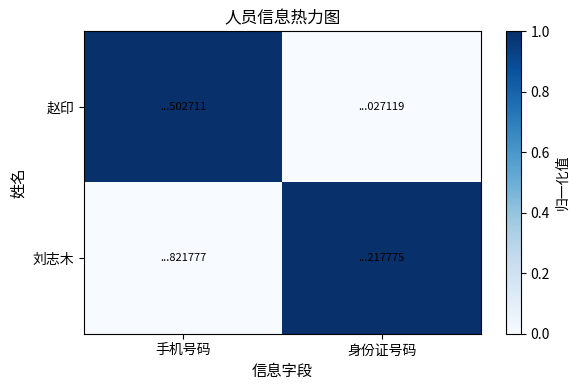

How many categories are shown in the chart?

2